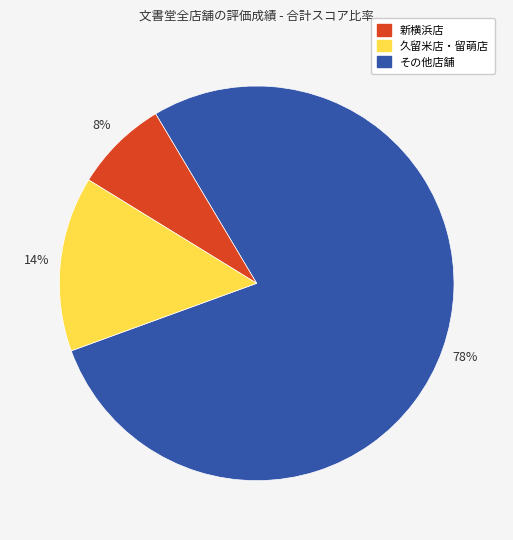

How many slices are in this pie chart?

3